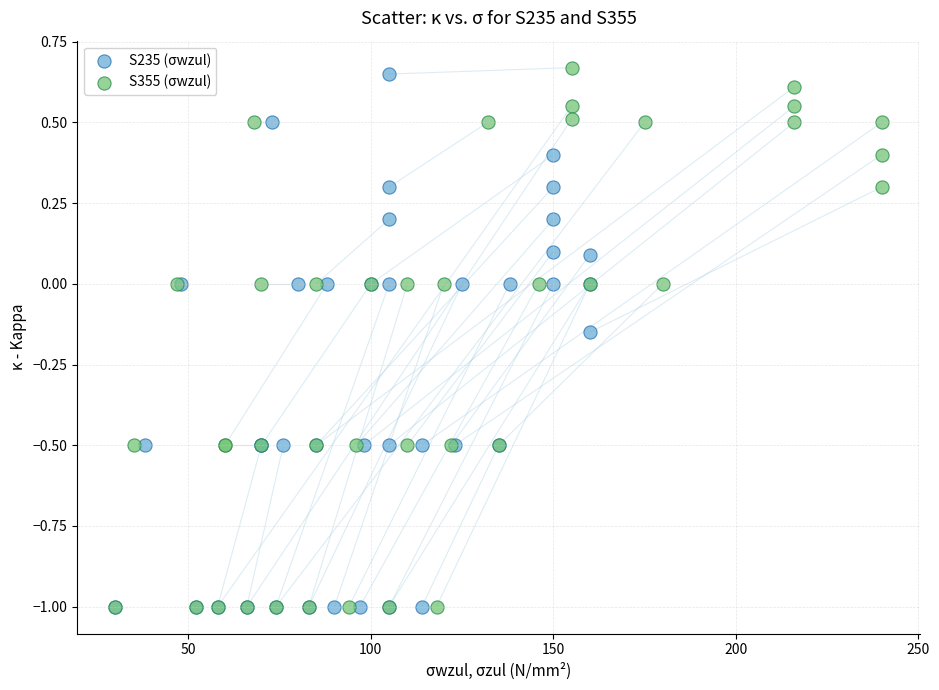

Which series has the widest spread of Y values?

S355 (σwzul)